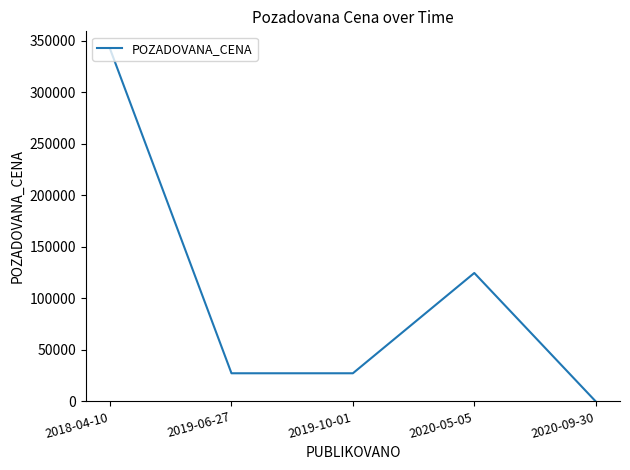

How many interior local peaks (higher than both neighbors) does the data have?

1